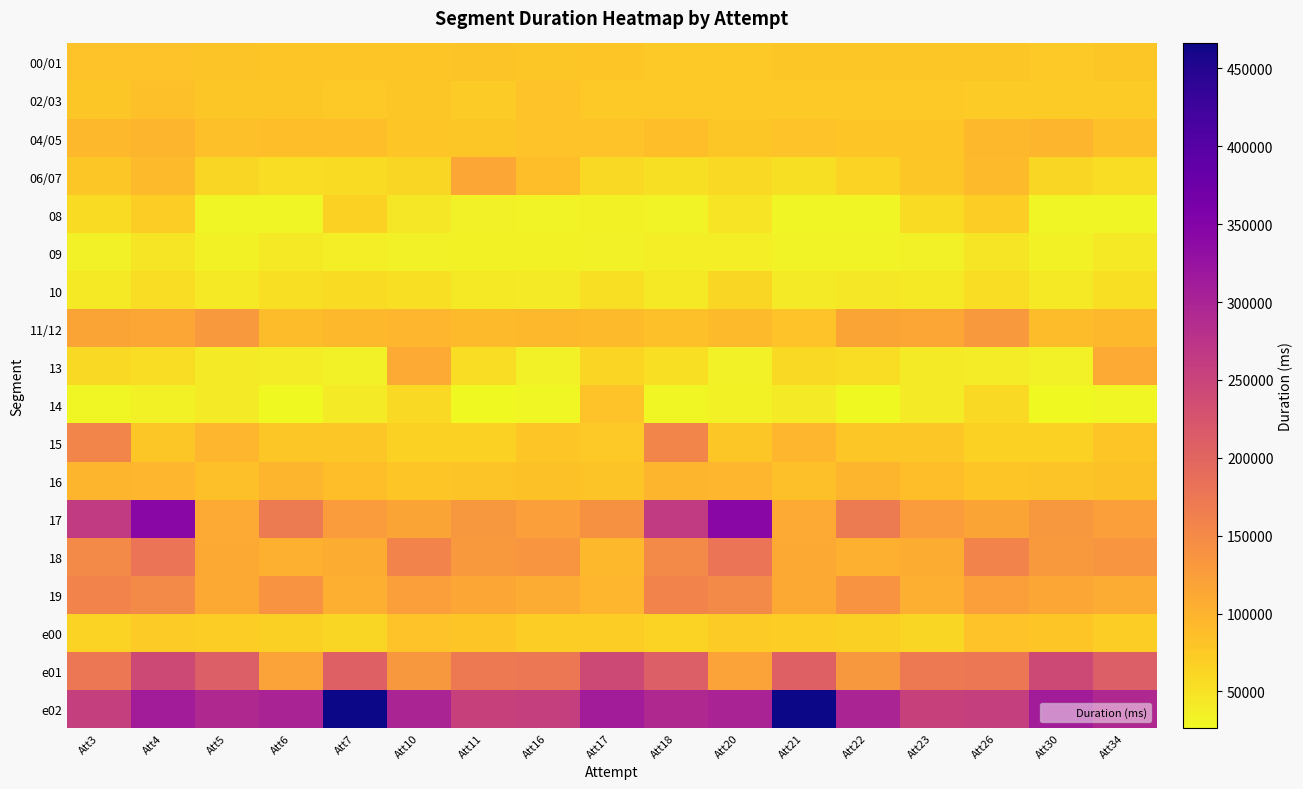

Which series has the widest spread of values?

17